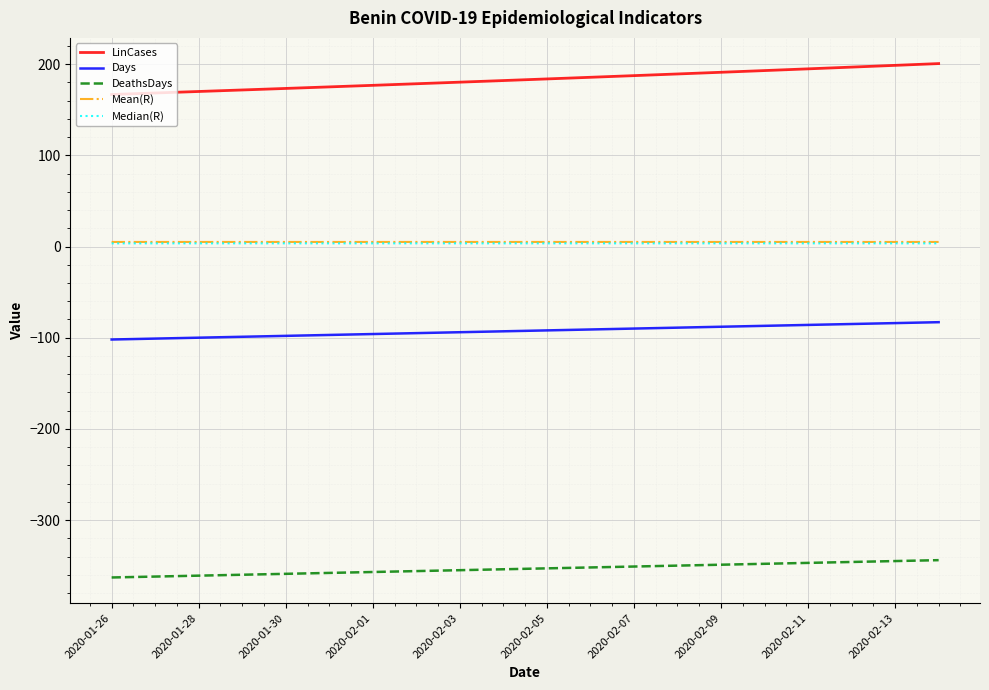

True or false: LinCases and Mean(R) cross at least once.

False